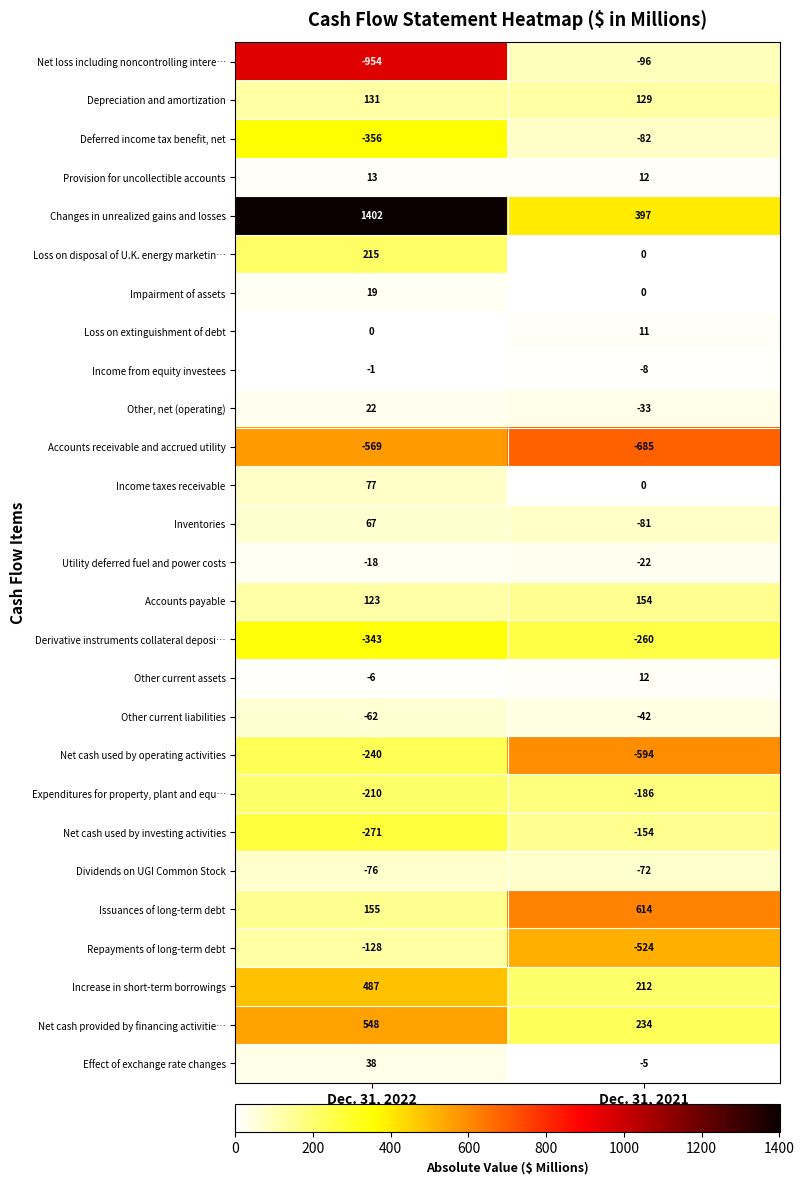

What is the difference between the maximum and minimum values in the Other, net (operating) series?

55